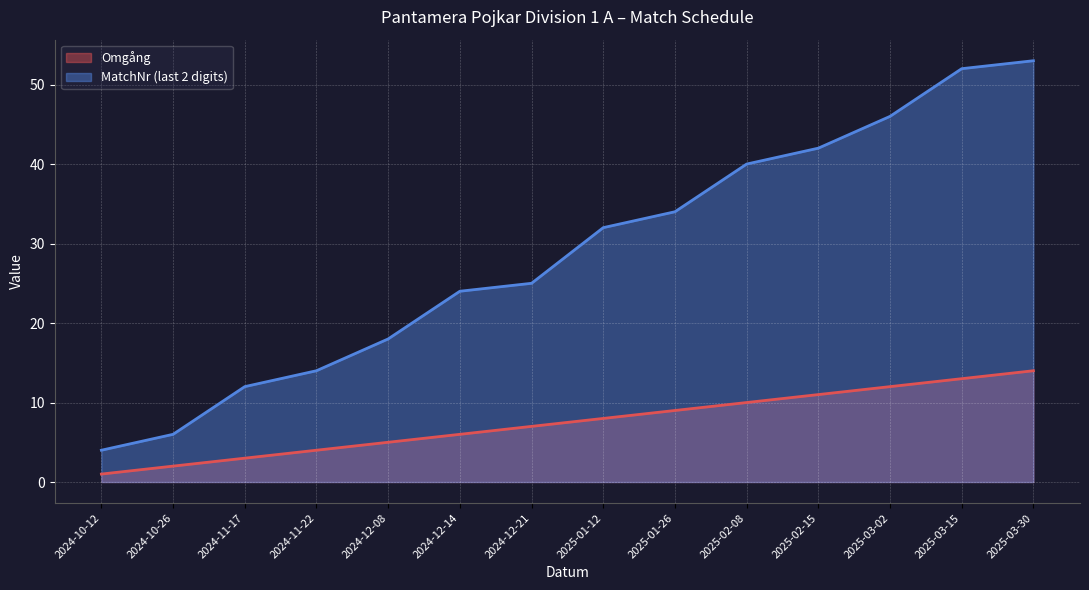

What is the difference between the highest and lowest values at 2024-12-08?

13